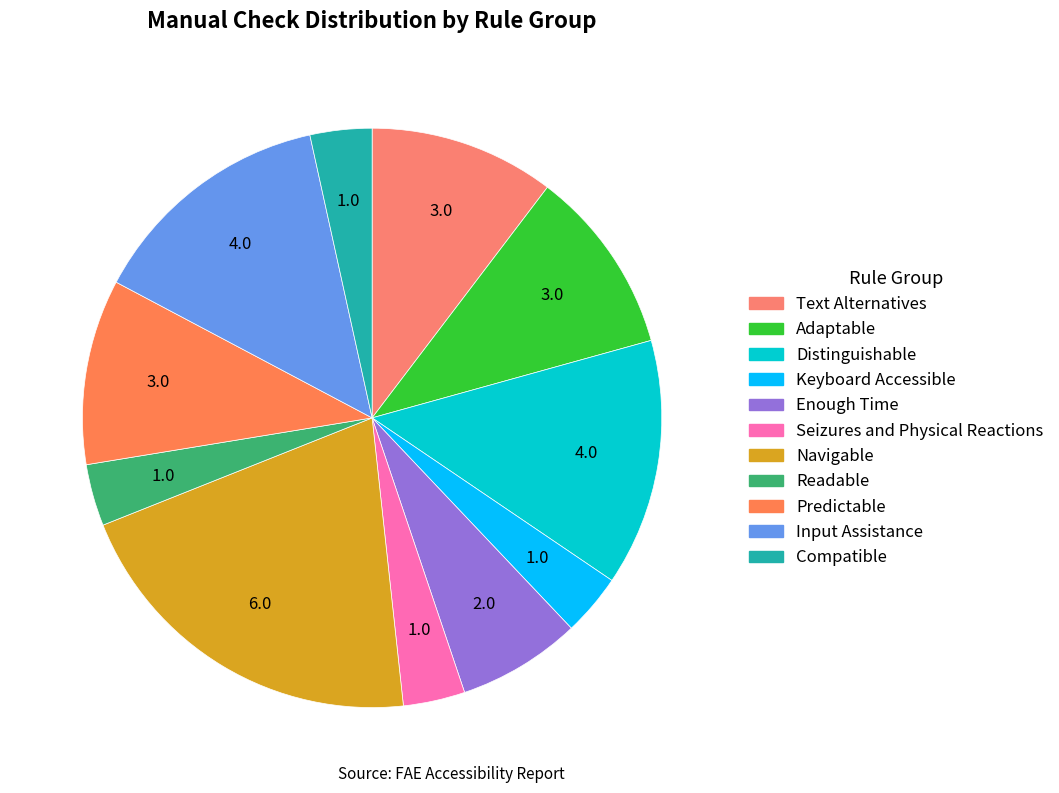

Count the number of slices in the pie.

11